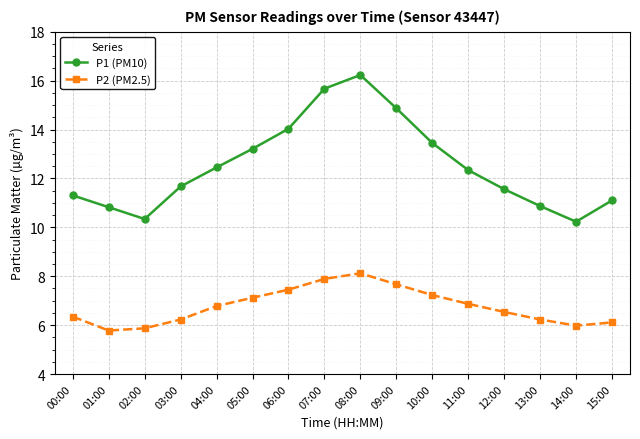

How many lines are shown in the chart?

2